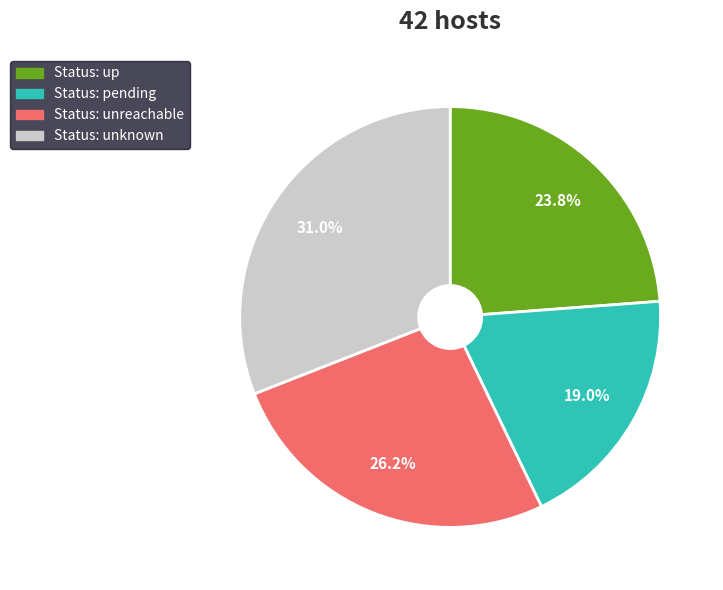

Is there a majority slice in this chart?

No